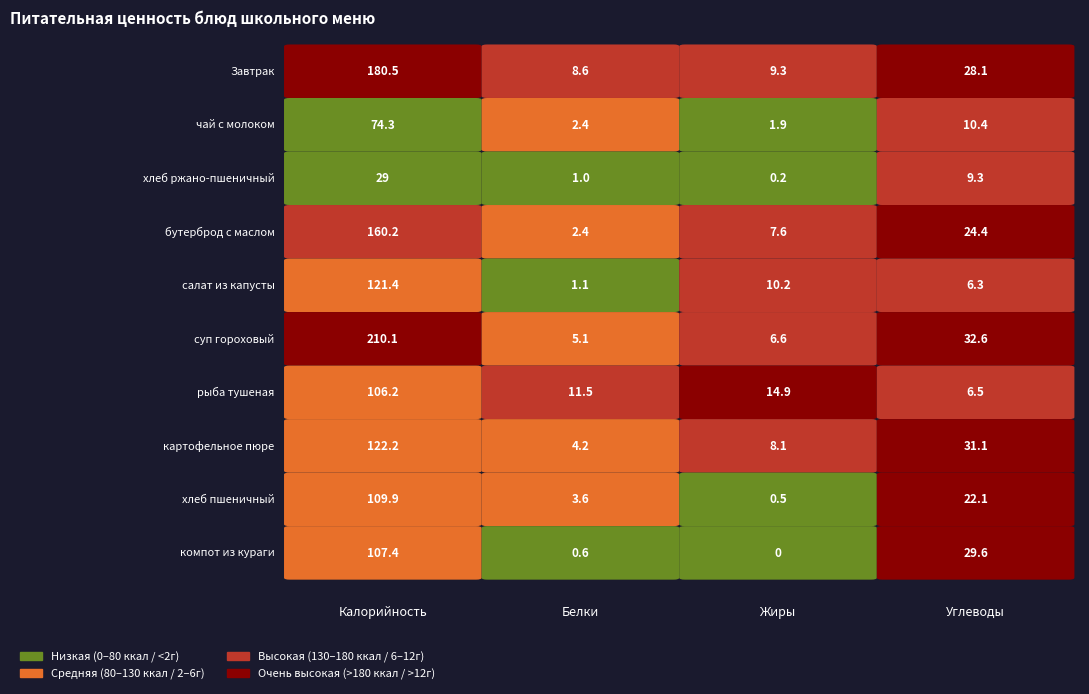

What is the difference between the суп гороховый values at Жиры and Углеводы?

26.0